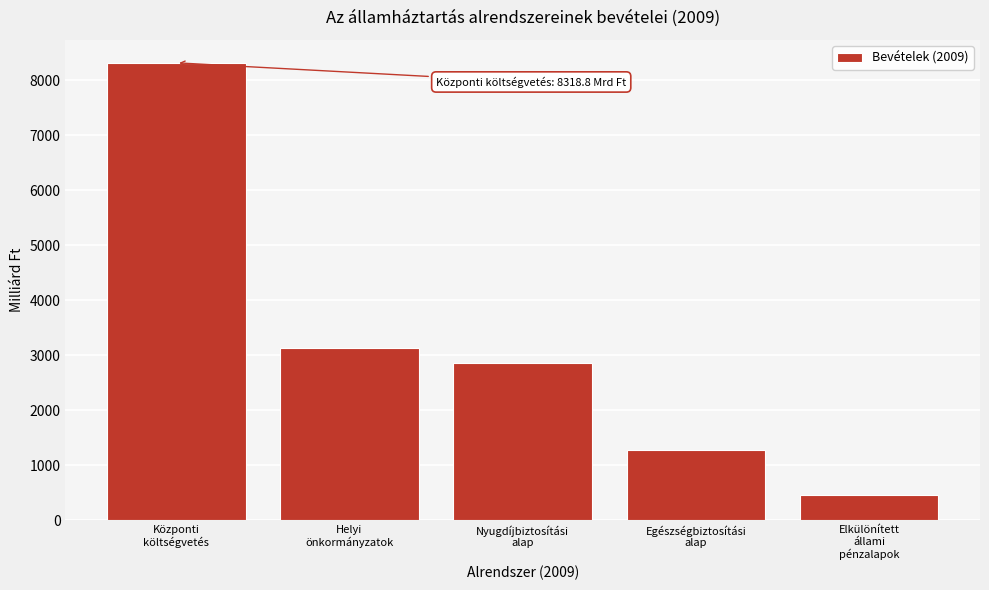

Reading right to left, list all the values displayed in this chart.

465.2	1269.4	2859.5	3126.4	8318.8